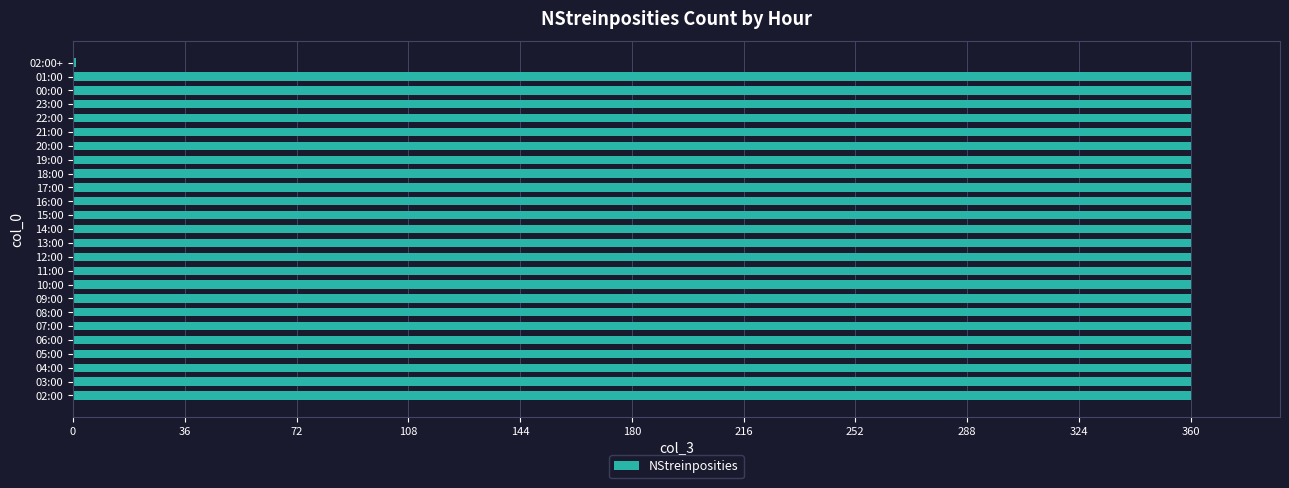

Reading top to bottom, what are all the values shown in this chart?

02:00+=1	01:00=360	00:00=360	23:00=360	22:00=360	21:00=360	20:00=360	19:00=360	18:00=360	17:00=360	16:00=360	15:00=360	14:00=360	13:00=360	12:00=360	11:00=360	10:00=360	09:00=360	08:00=360	07:00=360	06:00=360	05:00=360	04:00=360	03:00=360	02:00=360